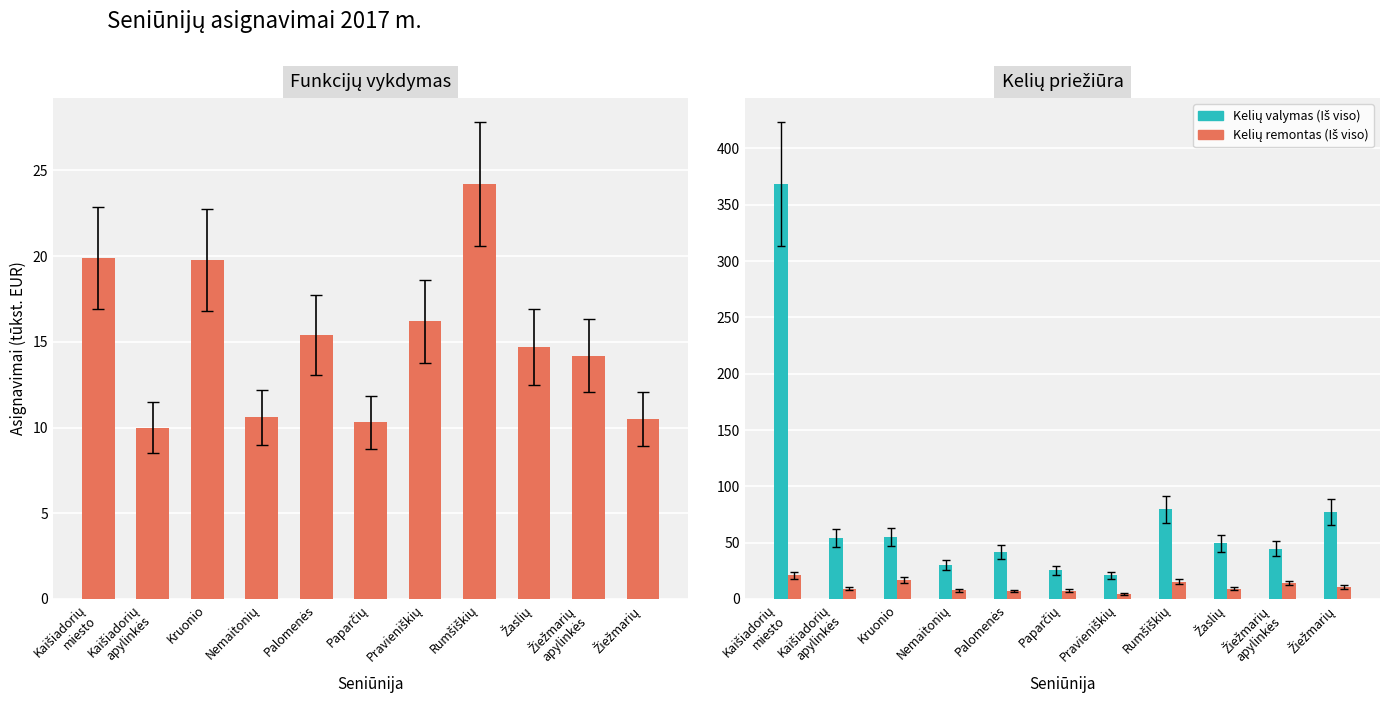

Between Kaišiadorių
miesto and Paparčių, which series saw the biggest shift?

Kelių valymas (Iš viso)